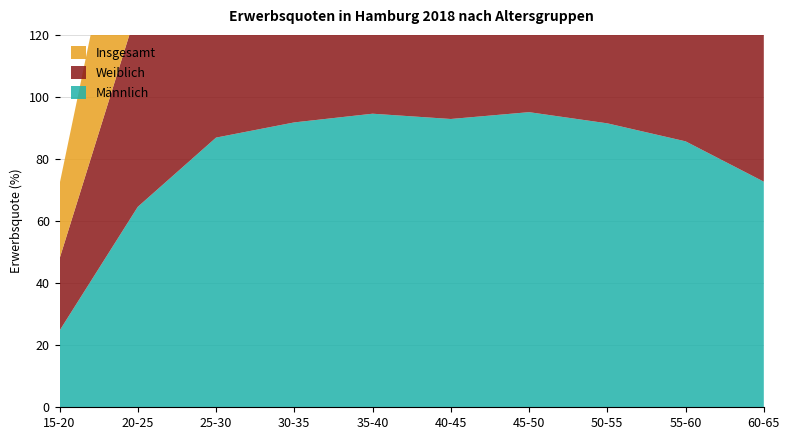

Reading right to left, extract all data points from this chart.

Männlich: 60-65=72.7	55-60=85.7	50-55=91.5	45-50=95.1	40-45=92.9	35-40=94.6	30-35=91.8	25-30=86.9	20-25=64.6	15-20=24.7
Weiblich: 60-65=61.1	55-60=78.5	50-55=82.5	45-50=84.6	40-45=85.3	35-40=80.7	30-35=80.8	25-30=84.6	20-25=64.1	15-20=23.2
Insgesamt: 60-65=66.7	55-60=82.0	50-55=86.9	45-50=89.7	40-45=89.0	35-40=87.5	30-35=86.1	25-30=85.7	20-25=64.3	15-20=24.0